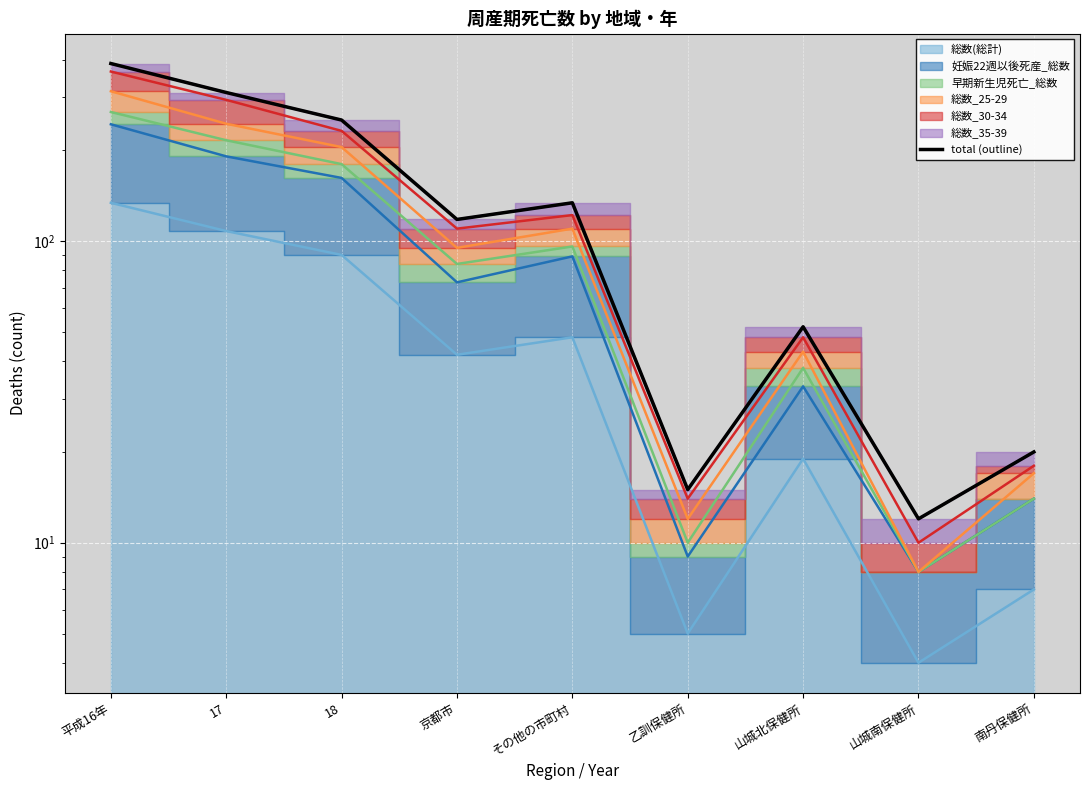

List the labels in order of value, largest first.

平成16年, 17, 18, その他の市町村, 京都市, 山城北保健所, 南丹保健所, 乙訓保健所, 山城南保健所